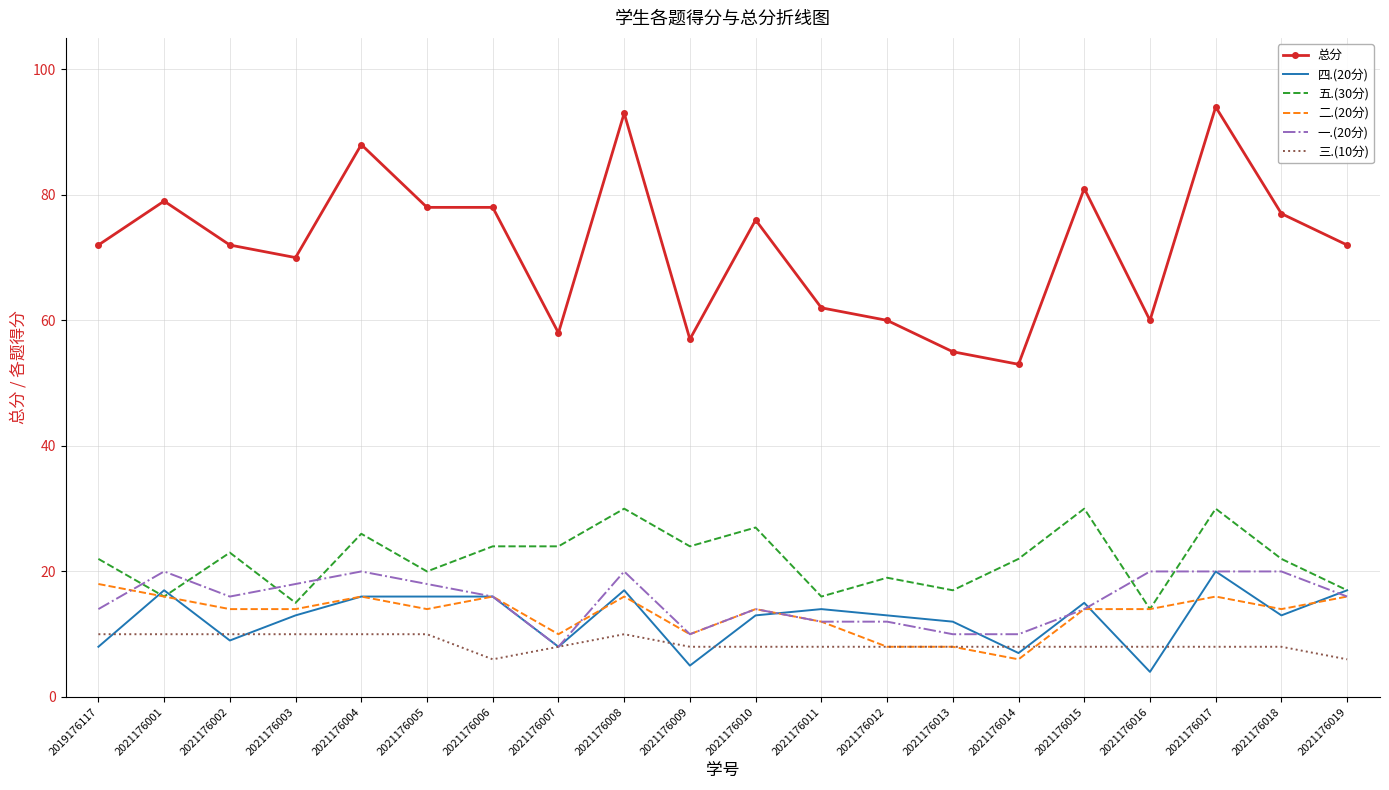

Is it true that 四.(20分) equals 8 at 2021176013?

False